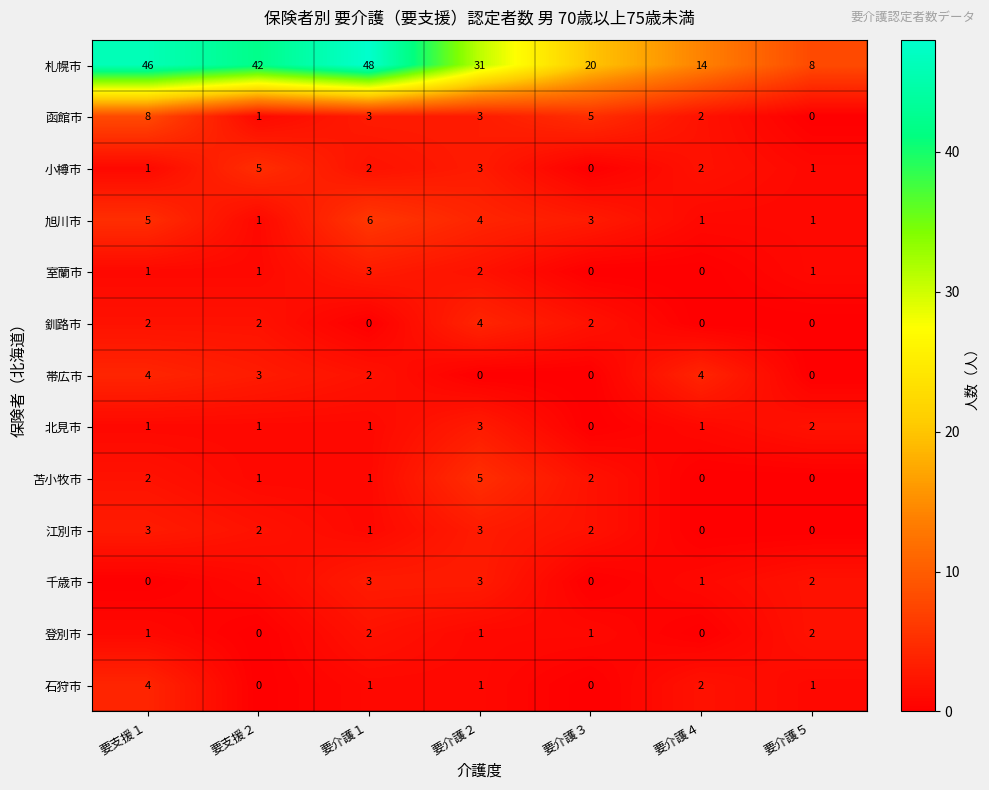

True or false: 札幌市 has a value of 42 at 要支援２.

True